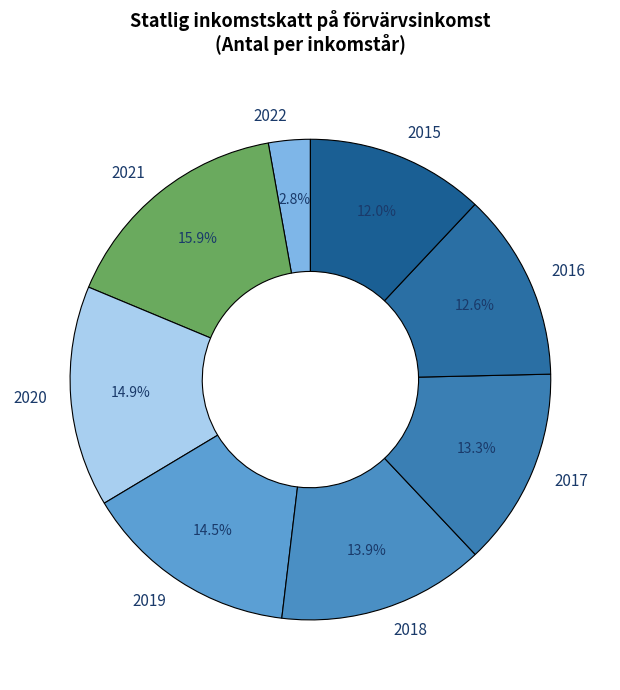

Which category has the biggest portion of the pie?

2021